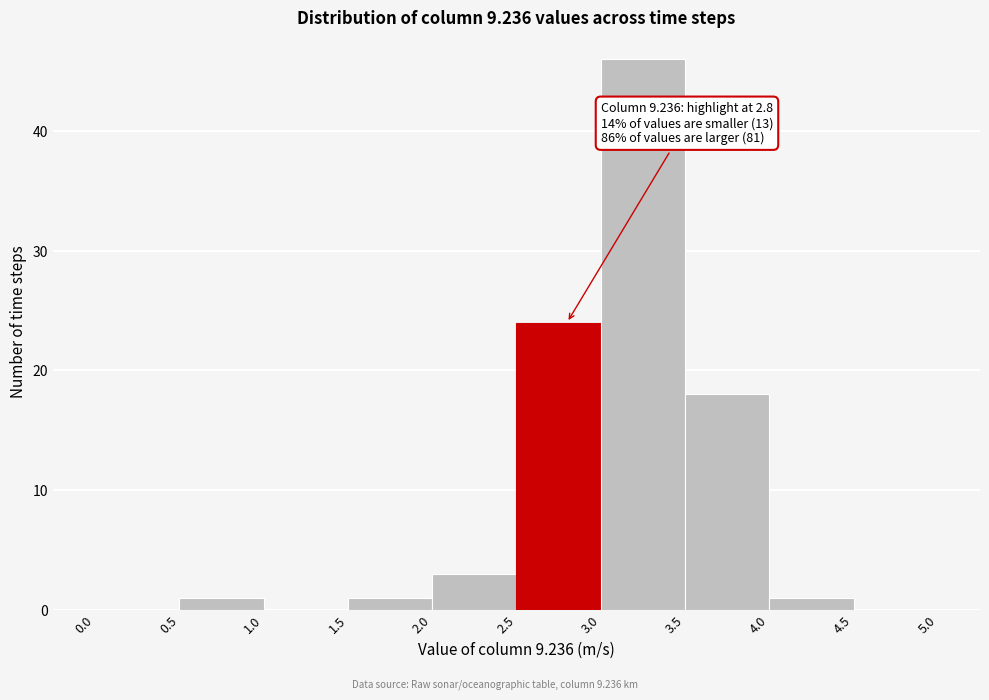

Which range on the x-axis has the tallest bar?

3.0 to 3.5